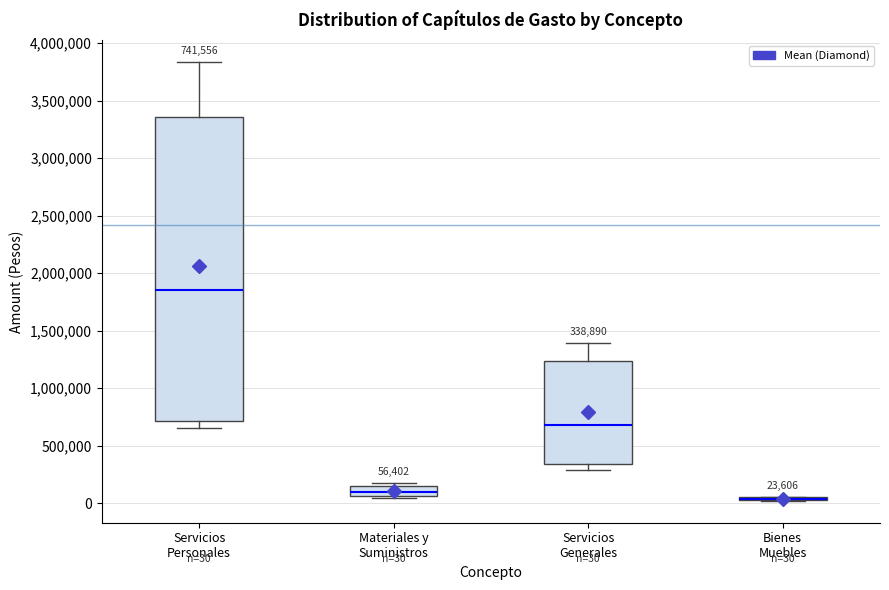

Which box is the tallest, from its lower edge to its upper edge?

Servicios Personales